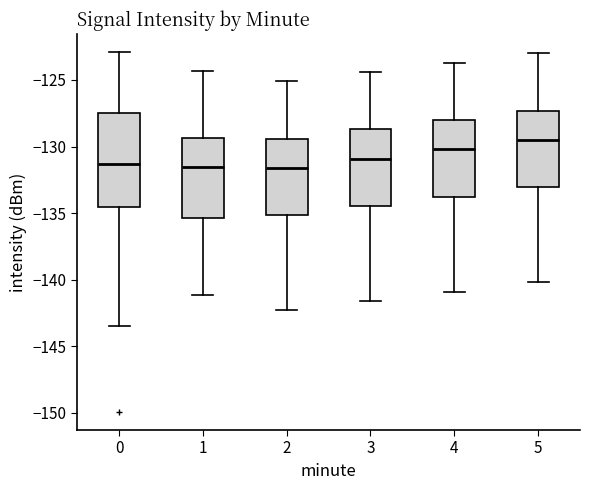

Reading left to right, read every box against the y-axis: the position of its median line, the range the box covers, and the ends of its whiskers. The values are not printed on the chart, so give them approximately, as read against the axis.

0: median -131.5, box -134.5 to -127.5, whiskers -143.5 to -123.0
1: median -131.5, box -135.5 to -129.5, whiskers -141.0 to -124.5
2: median -131.5, box -135.0 to -129.5, whiskers -142.5 to -125.0
3: median -131.0, box -134.5 to -128.5, whiskers -141.5 to -124.5
4: median -130.0, box -134.0 to -128.0, whiskers -141.0 to -123.5
5: median -129.5, box -133.0 to -127.5, whiskers -140.0 to -123.0